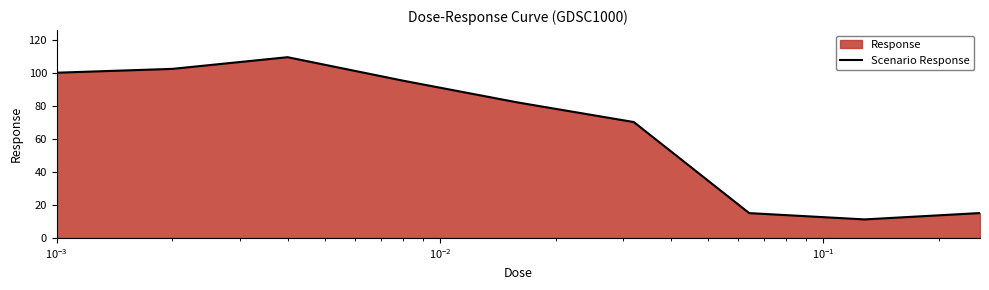

What is the greatest value displayed?

109.3